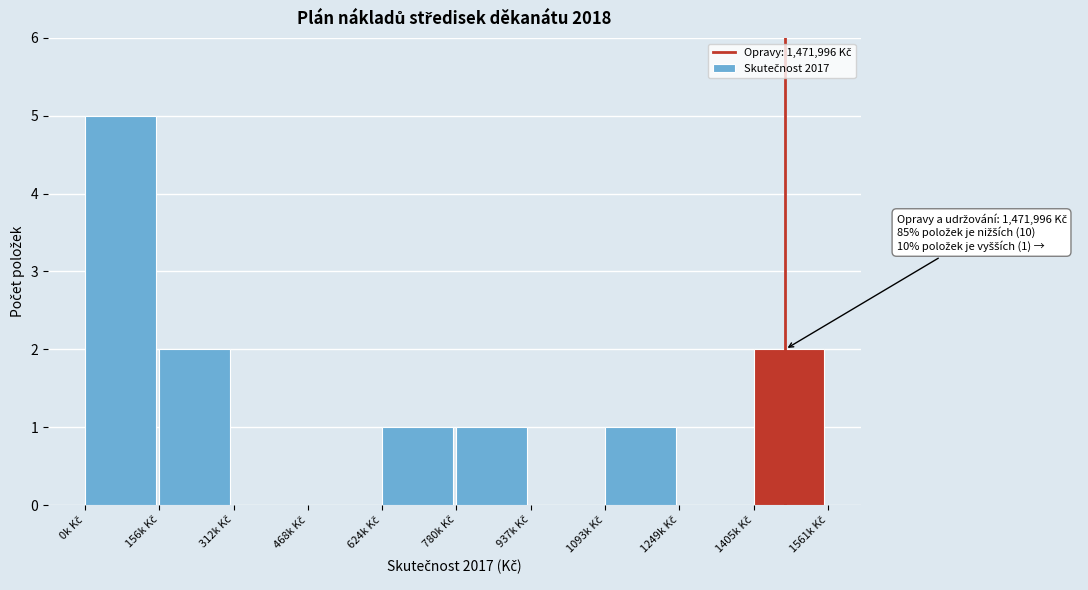

What is the greatest value displayed?

5